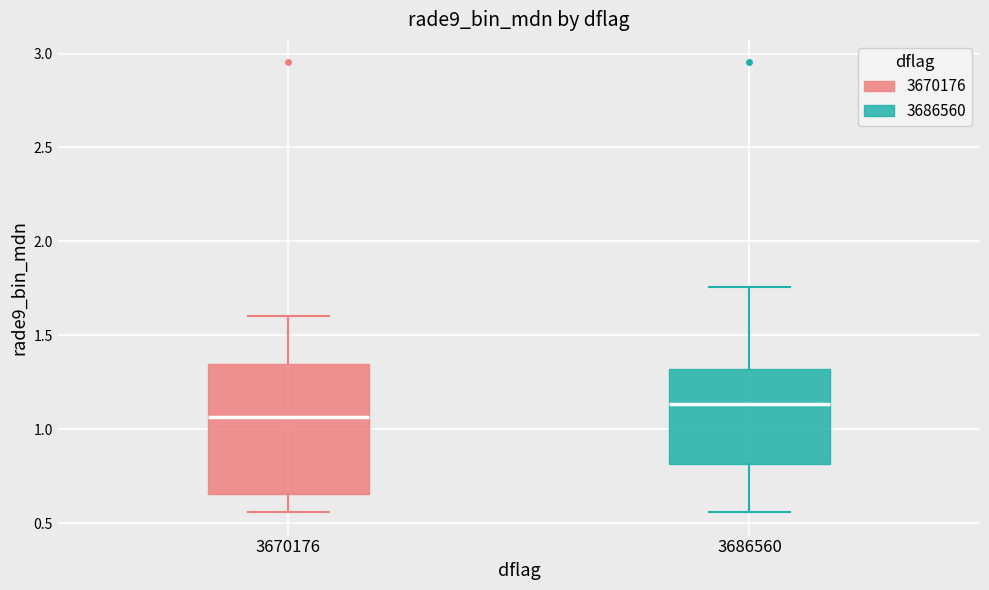

Which box's median line is the lowest?

3670176